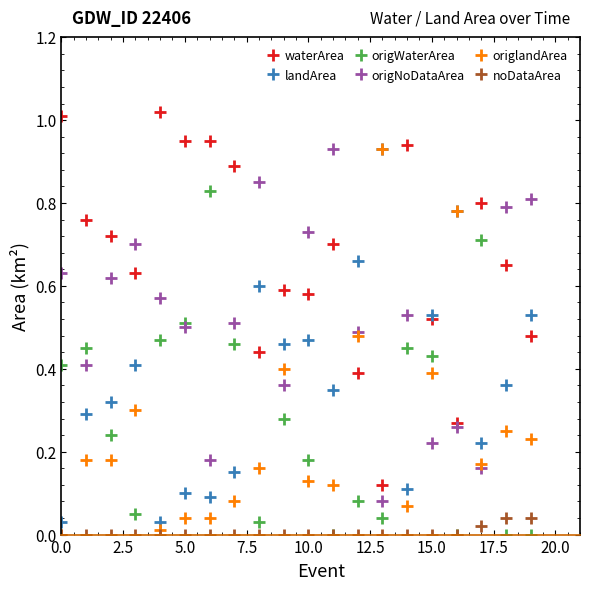

How many series are shown in this chart?

6